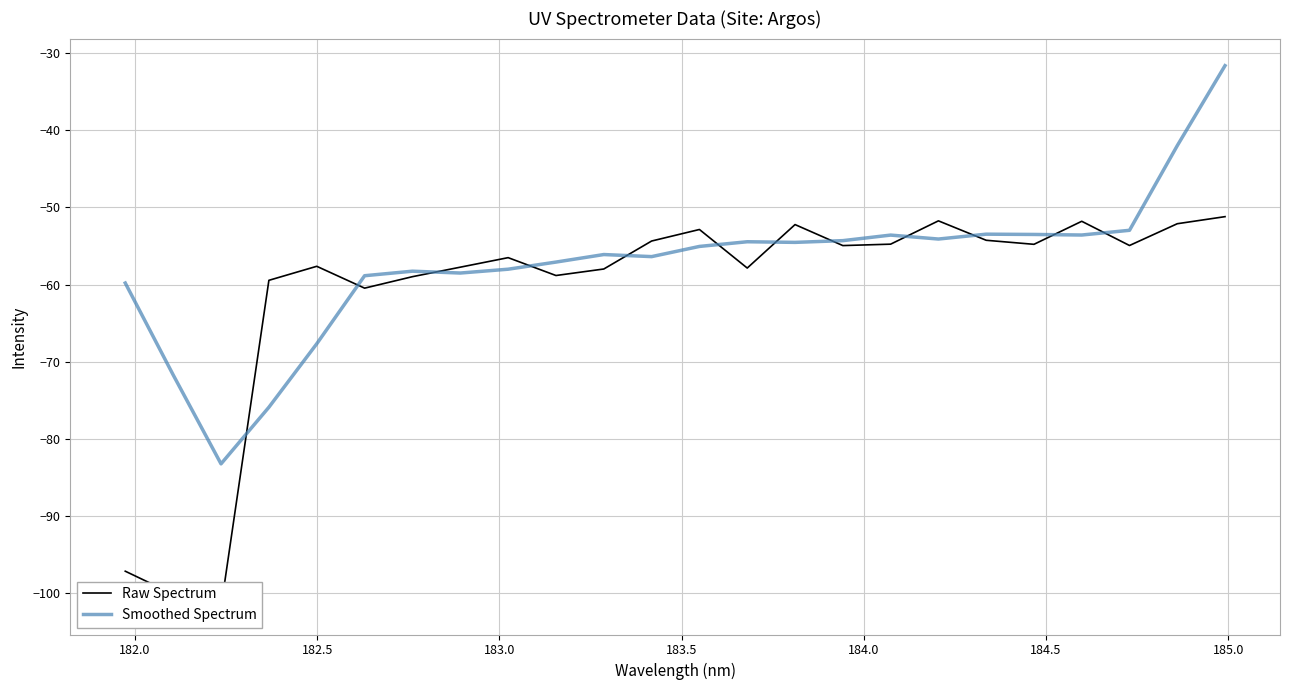

What is the highest value of the Smoothed Spectrum series?

-31.7